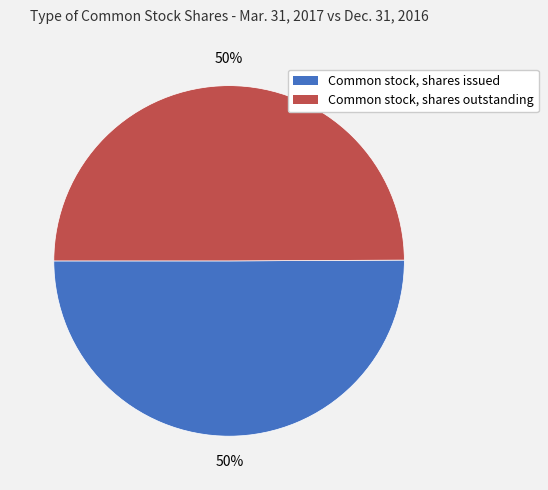

Do Common stock, shares issued and Common stock, shares outstanding together represent more than half of the pie?

Yes